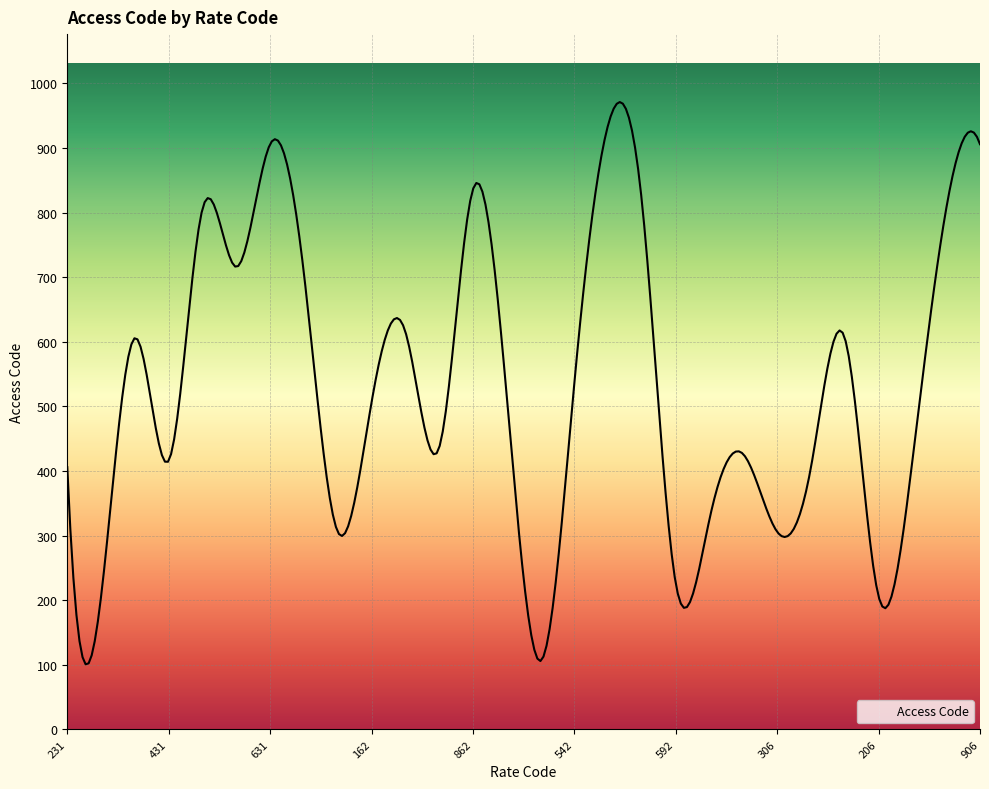

What is the greatest value displayed?

971.2